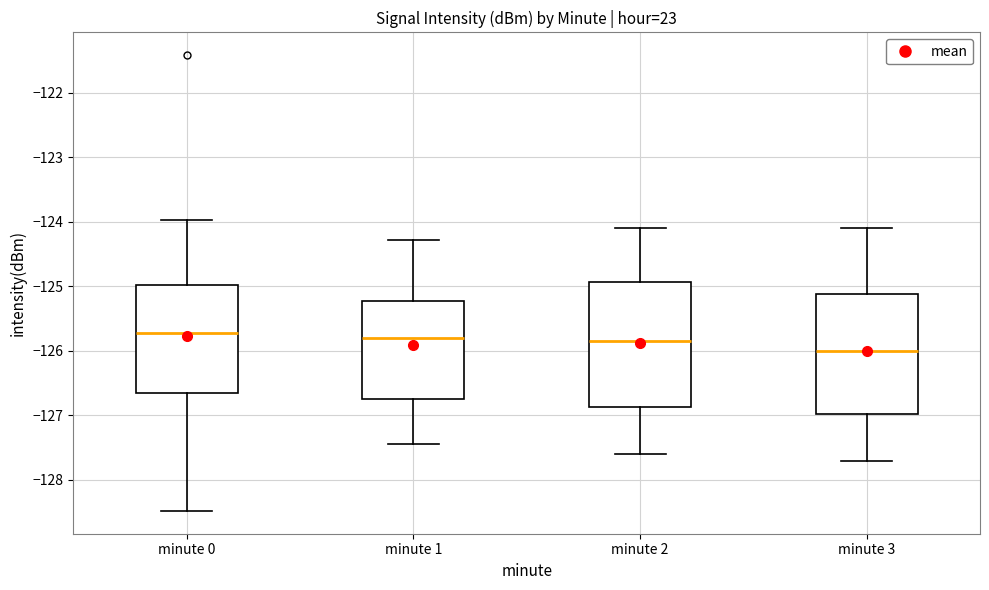

Reading left to right, transcribe this box plot: for each box, give where its median line is, the range the box spans, and where its two whiskers end, as read against the y-axis. The values are not printed on the chart, so give them approximately, as read against the axis.

minute 0: median -125.7, box -126.7 to -125.0, whiskers -128.5 to -124.0
minute 1: median -125.8, box -126.8 to -125.2, whiskers -127.4 to -124.3
minute 2: median -125.8, box -126.9 to -124.9, whiskers -127.6 to -124.1
minute 3: median -126.0, box -127.0 to -125.1, whiskers -127.7 to -124.1